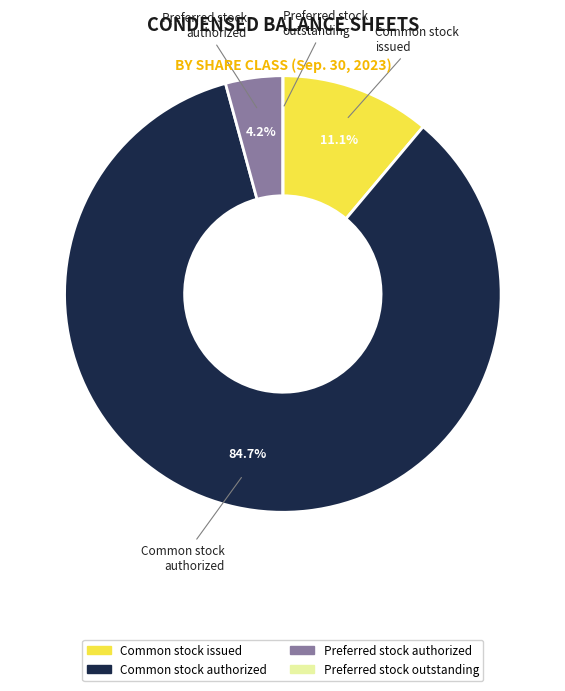

Is there a majority slice in this chart?

Yes